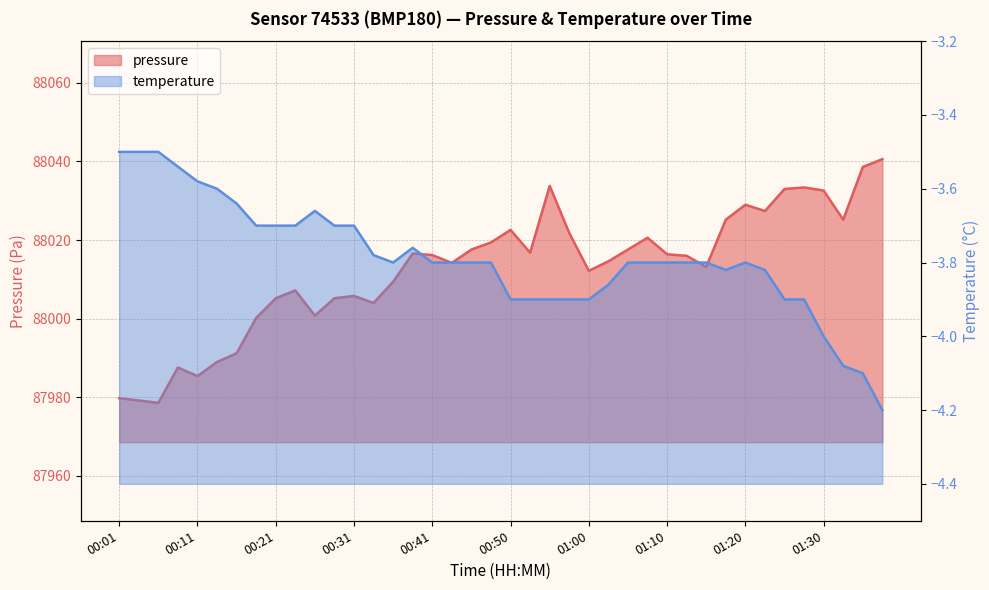

True or false: temperature has more than 0 points higher than both neighbors.

True